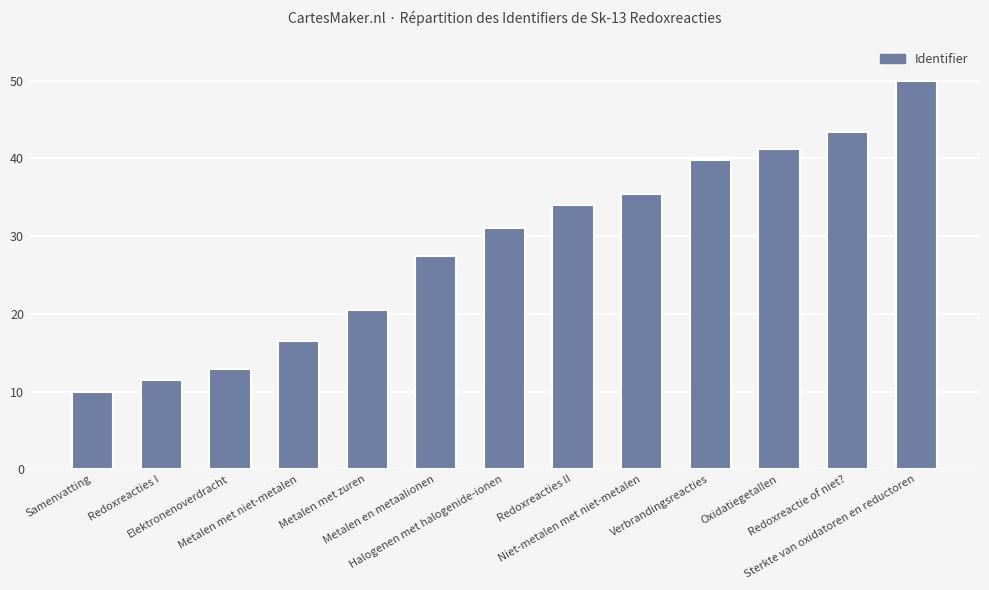

What is the label of the 13th bar from the left?

Sterkte van oxidatoren en reductoren